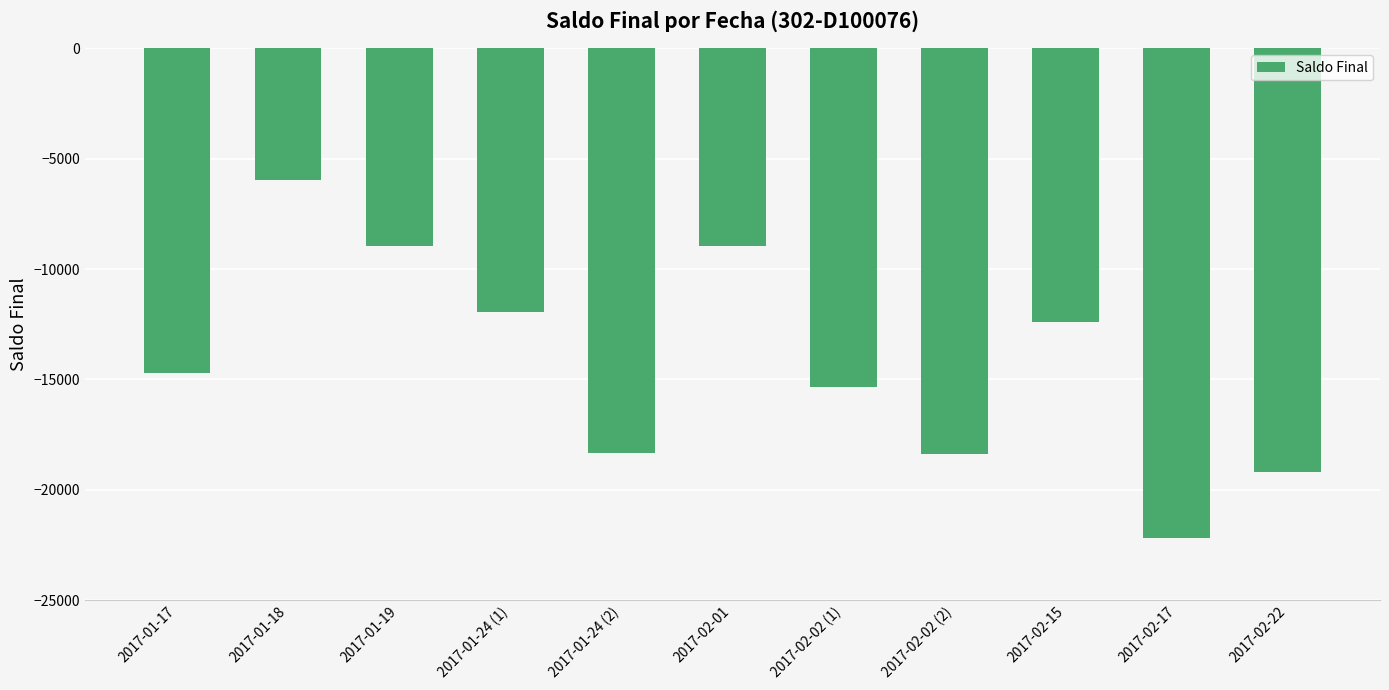

What is the smallest value displayed?

-22186.9